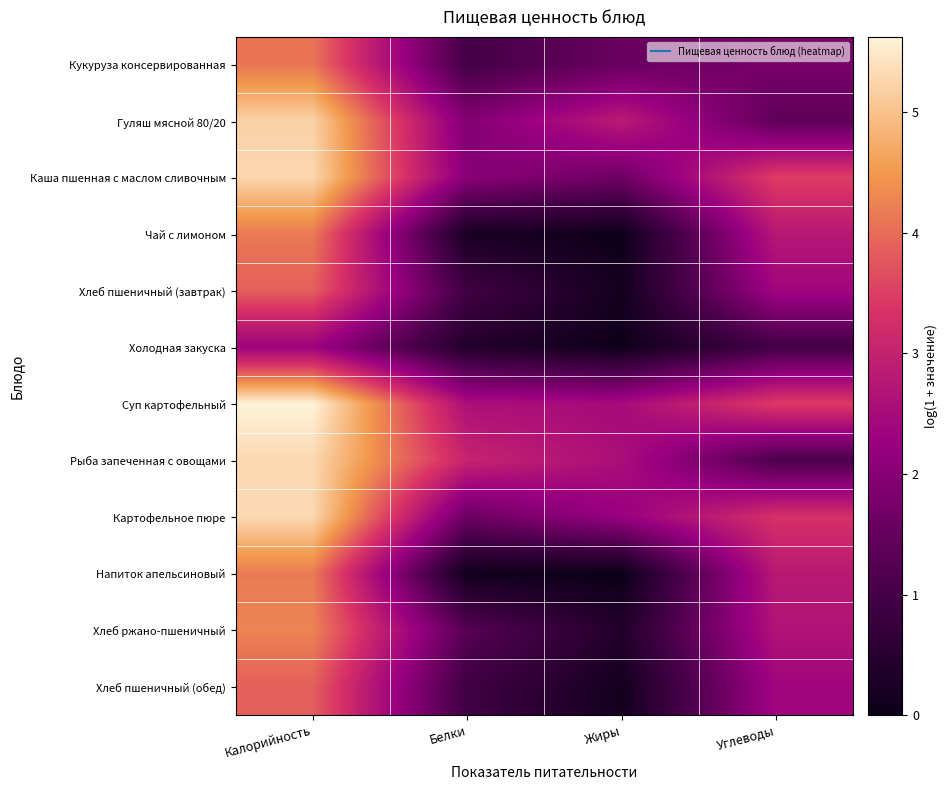

At which category is the sum across all series the highest?

Калорийность